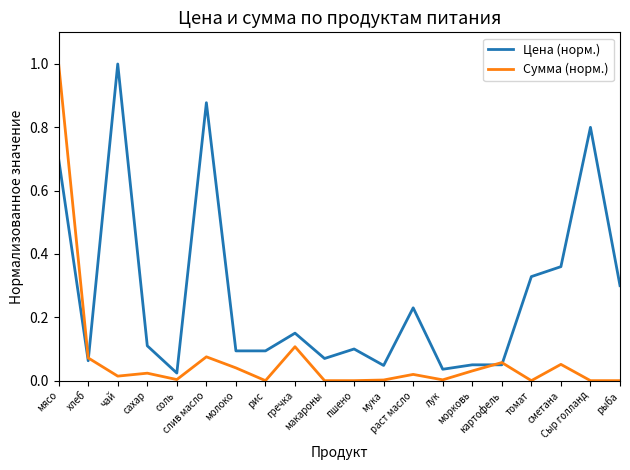

Rank the series by their average value, from lowest to highest.

Сумма (норм.), Цена (норм.)